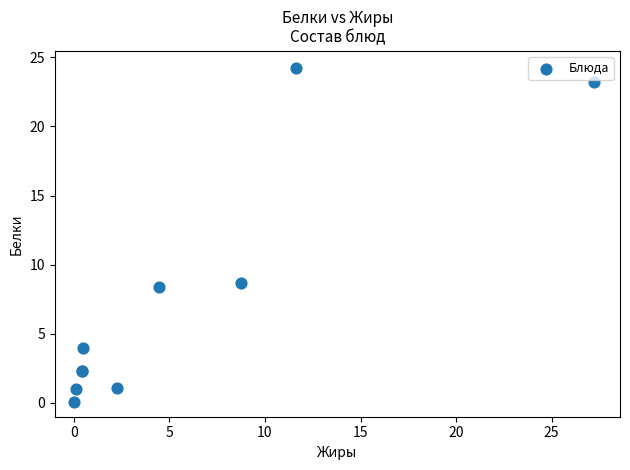

What Y value in the scatter plot is closest to 12?

8.7